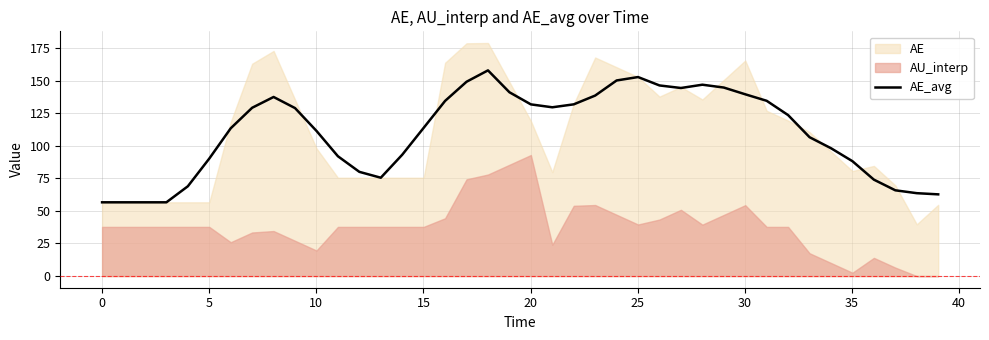

What is the minimum value for AE_avg?

56.6